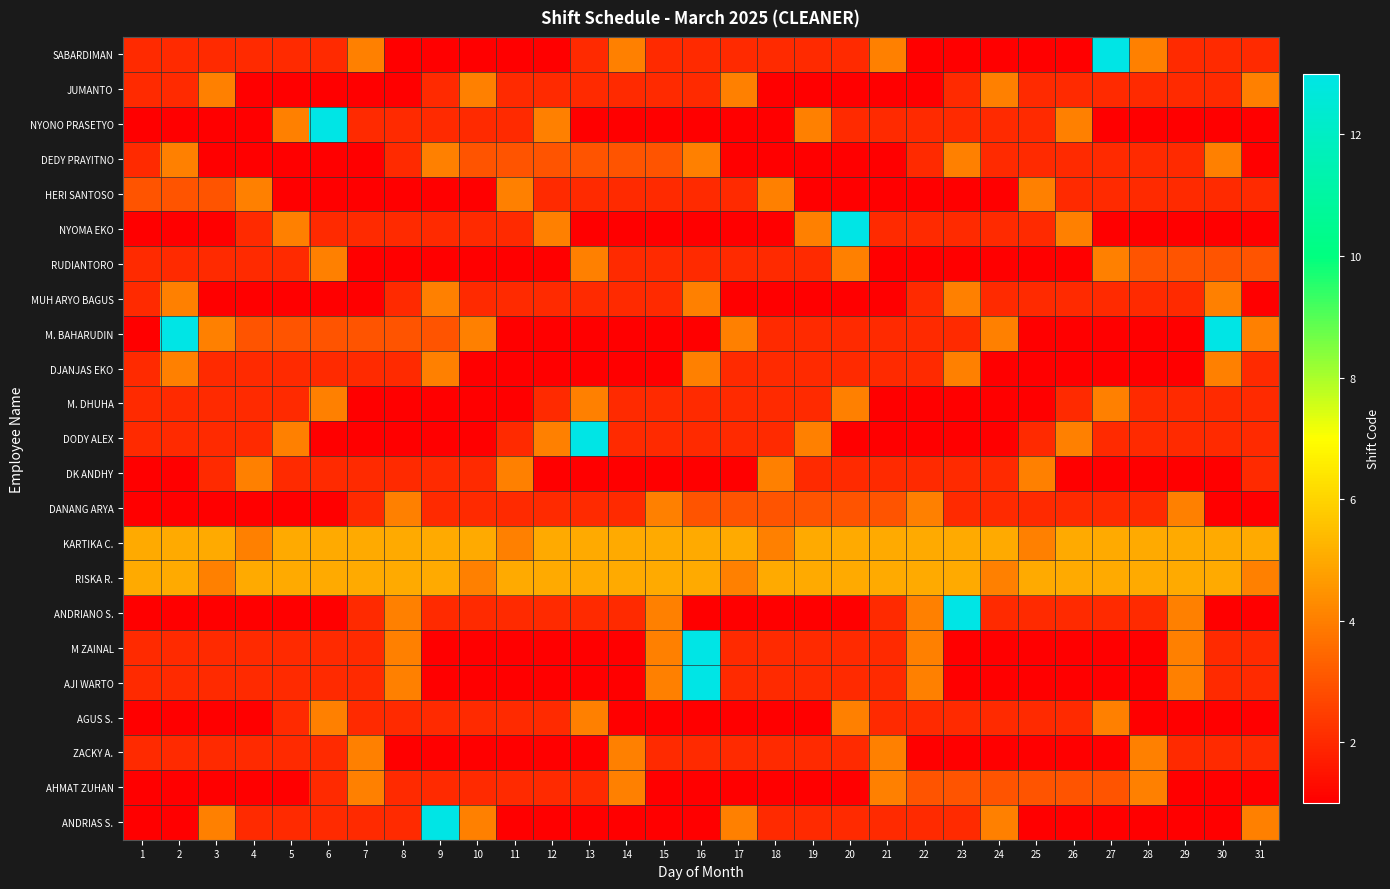

At 6, list the series in order from largest to smallest.

NYONO PRASETYO, KARTIKA C., RISKA R., RUDIANTORO, M. DHUHA, AGUS S., M. BAHARUDIN, SABARDIMAN, NYOMA EKO, DJANJAS EKO, DK ANDHY, M ZAINAL, AJI WARTO, ZACKY A., AHMAT ZUHAN, ANDRIAS S., JUMANTO, DEDY PRAYITNO, HERI SANTOSO, MUH ARYO BAGUS, DODY ALEX, DANANG ARYA, ANDRIANO S.